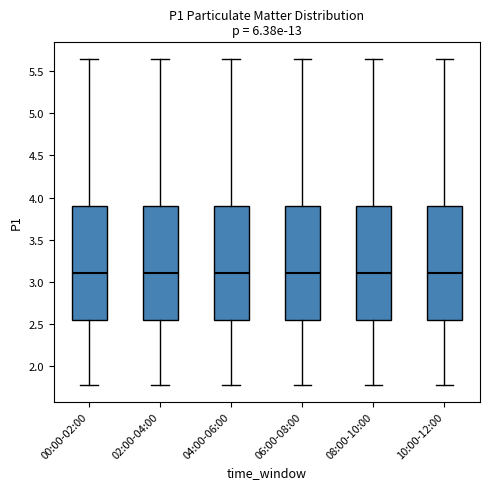

Where does the median line of the box for 10:00-12:00 sit on the y-axis? The values are not printed on the chart, so give them approximately, as read against the axis.

3.10